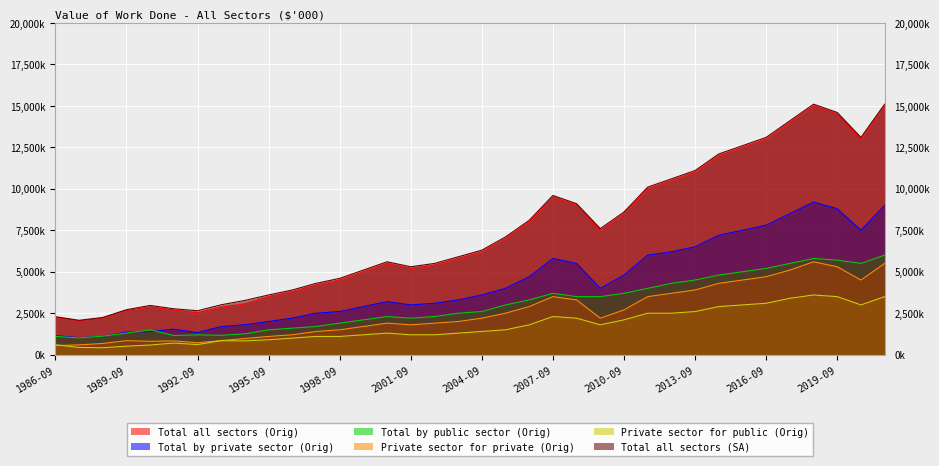

How many interior local peaks does the Total by private sector (Orig) series have?

4